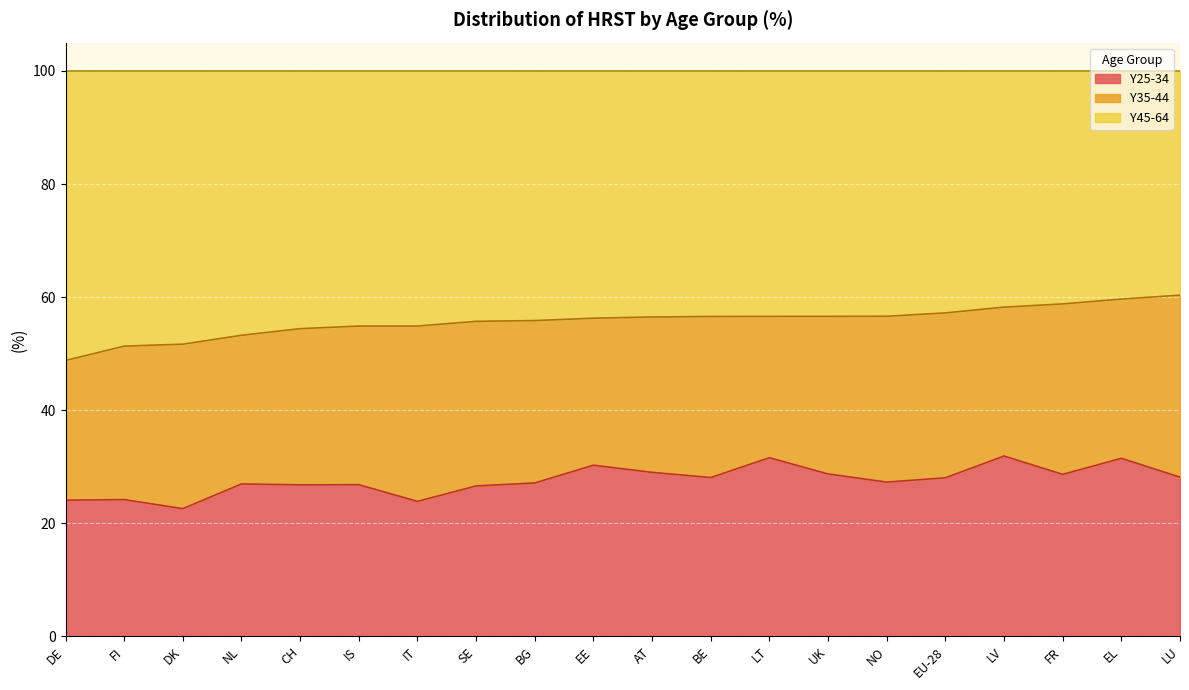

The value of Y25-34 at AT is 29.0. True or false?

True